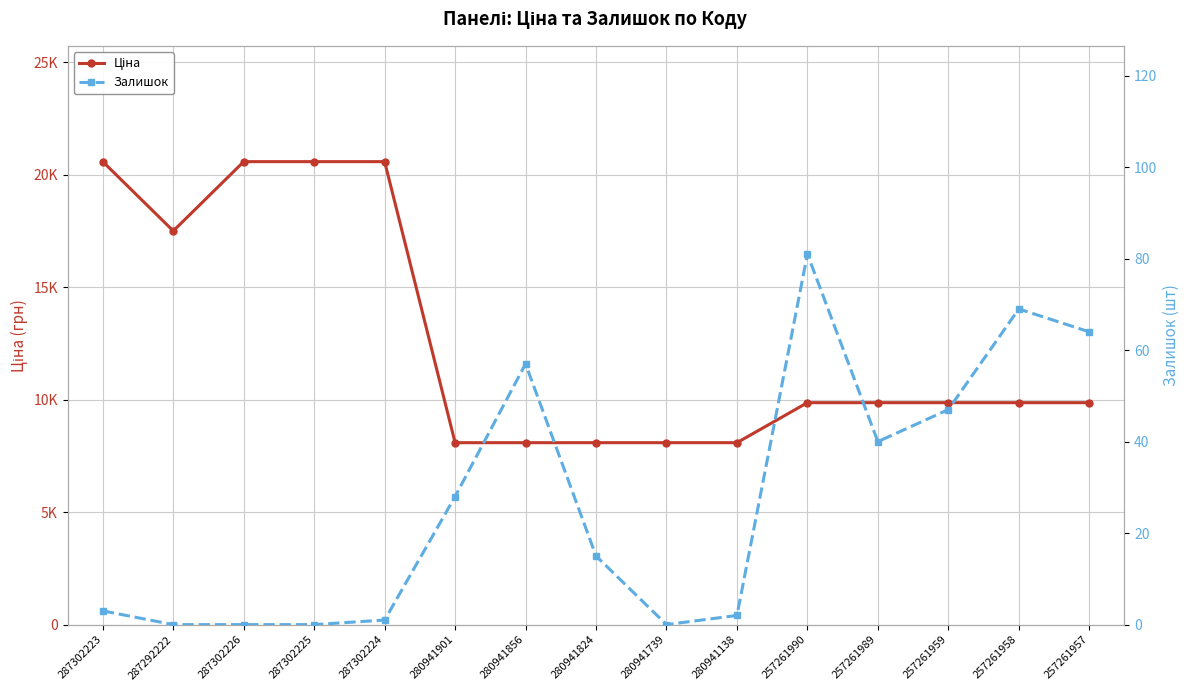

Does the chart display data point markers on the line(s)?

Yes